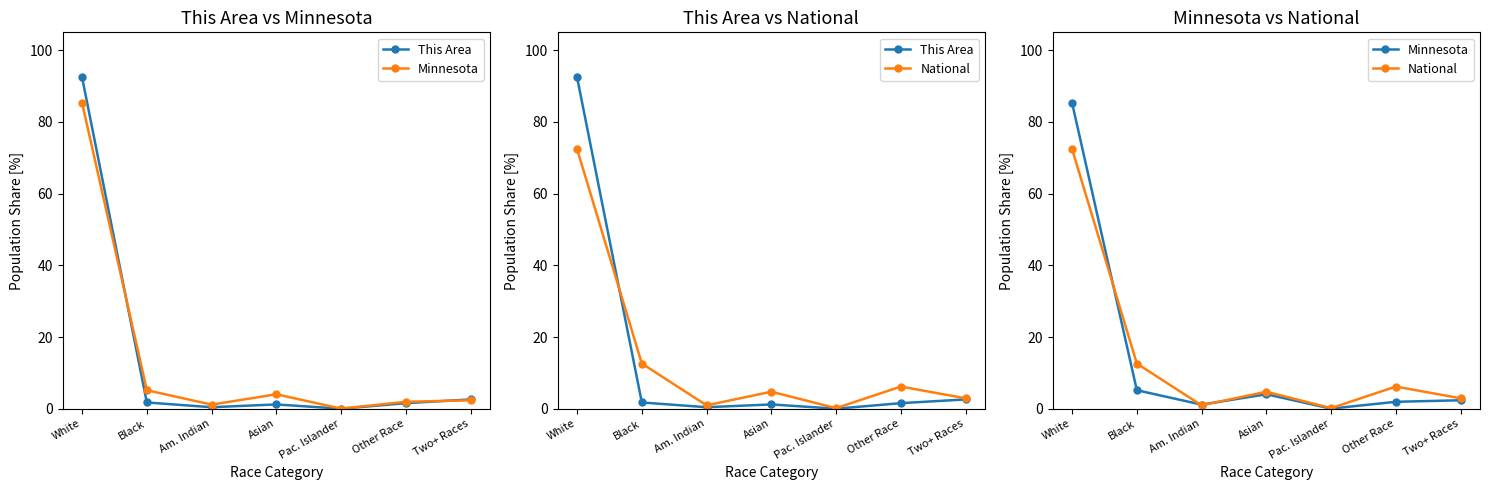

Where is National nearest to the value 36?

Black